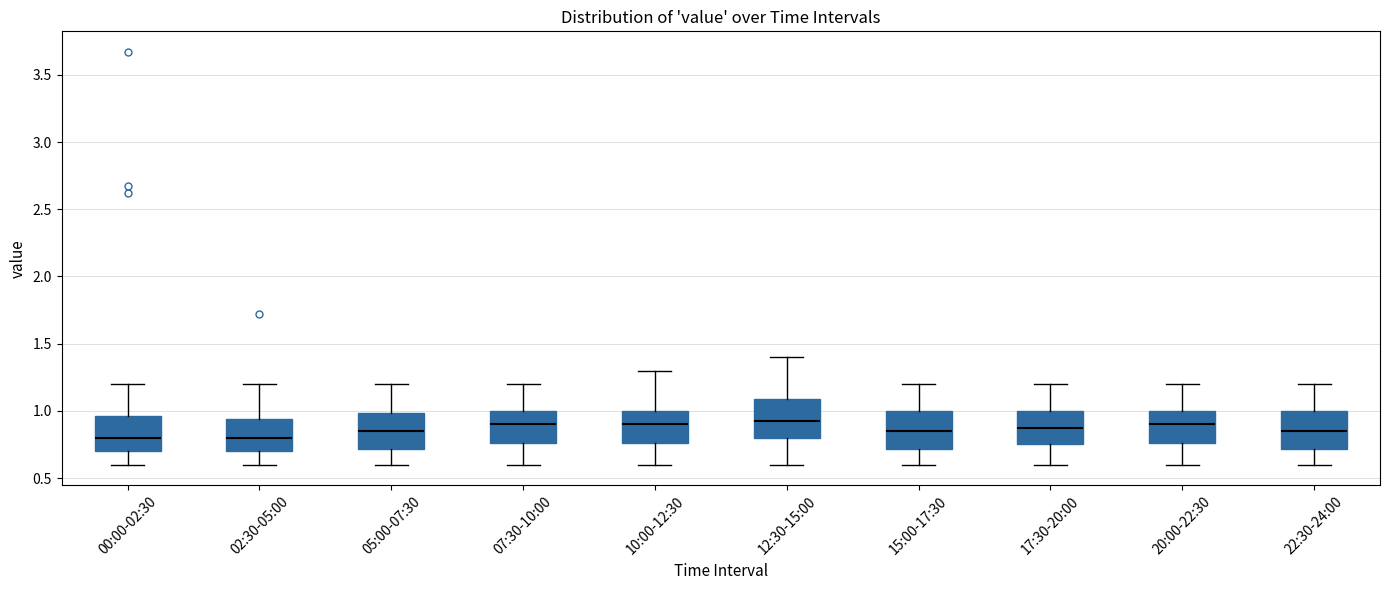

Reading left to right, read every box against the y-axis: the position of its median line, the range the box covers, and the ends of its whiskers. The values are not printed on the chart, so give them approximately, as read against the axis.

00:00-02:30: median 0.80, box 0.70 to 0.95, whiskers 0.60 to 1.20
02:30-05:00: median 0.80, box 0.70 to 0.95, whiskers 0.60 to 1.20
05:00-07:30: median 0.85, box 0.70 to 1.00, whiskers 0.60 to 1.20
07:30-10:00: median 0.90, box 0.75 to 1.00, whiskers 0.60 to 1.20
10:00-12:30: median 0.90, box 0.75 to 1.00, whiskers 0.60 to 1.30
12:30-15:00: median 0.95, box 0.80 to 1.10, whiskers 0.60 to 1.40
15:00-17:30: median 0.85, box 0.70 to 1.00, whiskers 0.60 to 1.20
17:30-20:00: median 0.90, box 0.75 to 1.00, whiskers 0.60 to 1.20
20:00-22:30: median 0.90, box 0.75 to 1.00, whiskers 0.60 to 1.20
22:30-24:00: median 0.85, box 0.70 to 1.00, whiskers 0.60 to 1.20